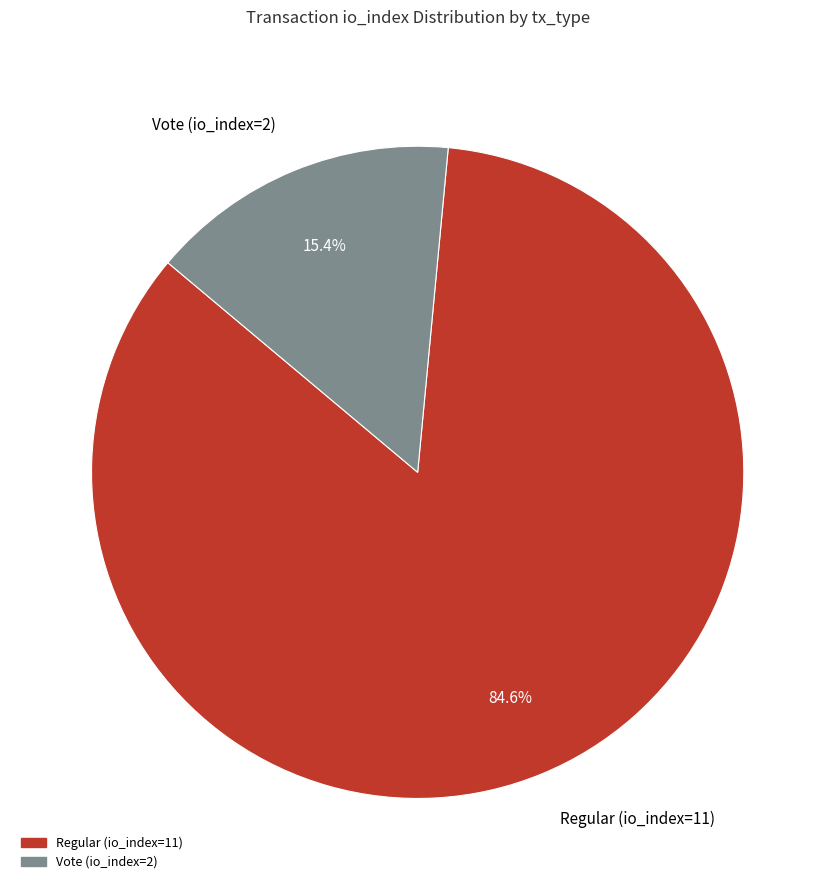

What percentage is NOT represented by Vote (io_index=2)?

84.6%